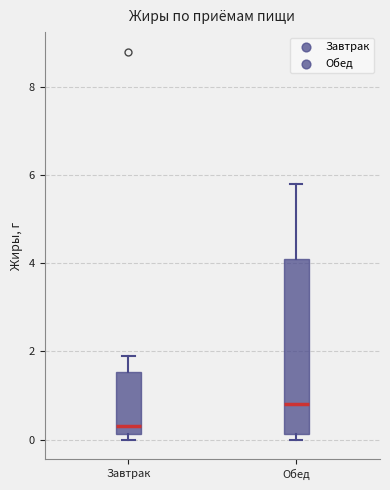

Which box is the tallest, from its lower edge to its upper edge?

Обед